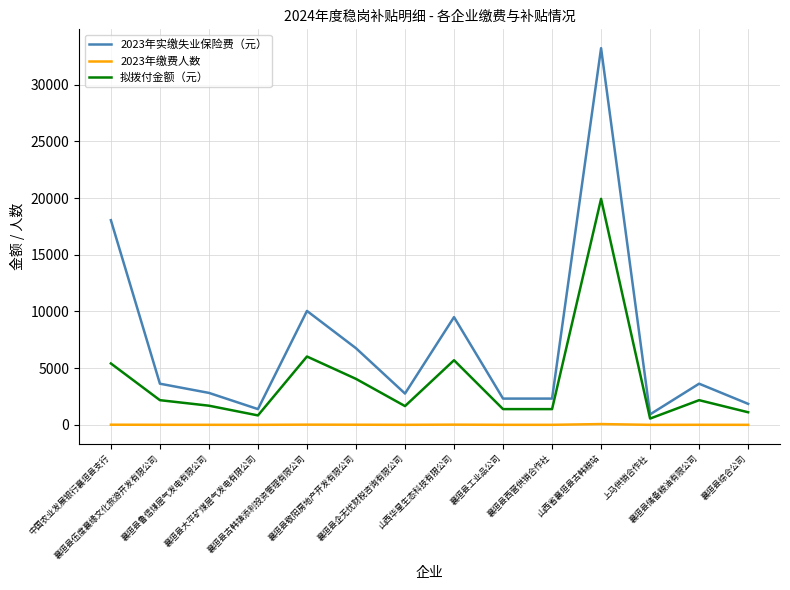

Rank the series at 襄垣县大平矿煤层气发电有限公司 from highest to lowest value.

2023年实缴失业保险费（元）, 拟拨付金额（元）, 2023年缴费人数